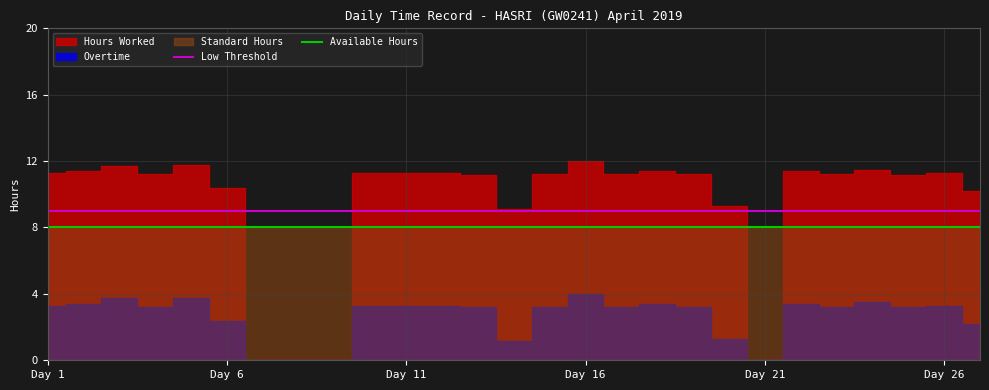

True or false: Low Threshold and Available Hours cross at least once.

False